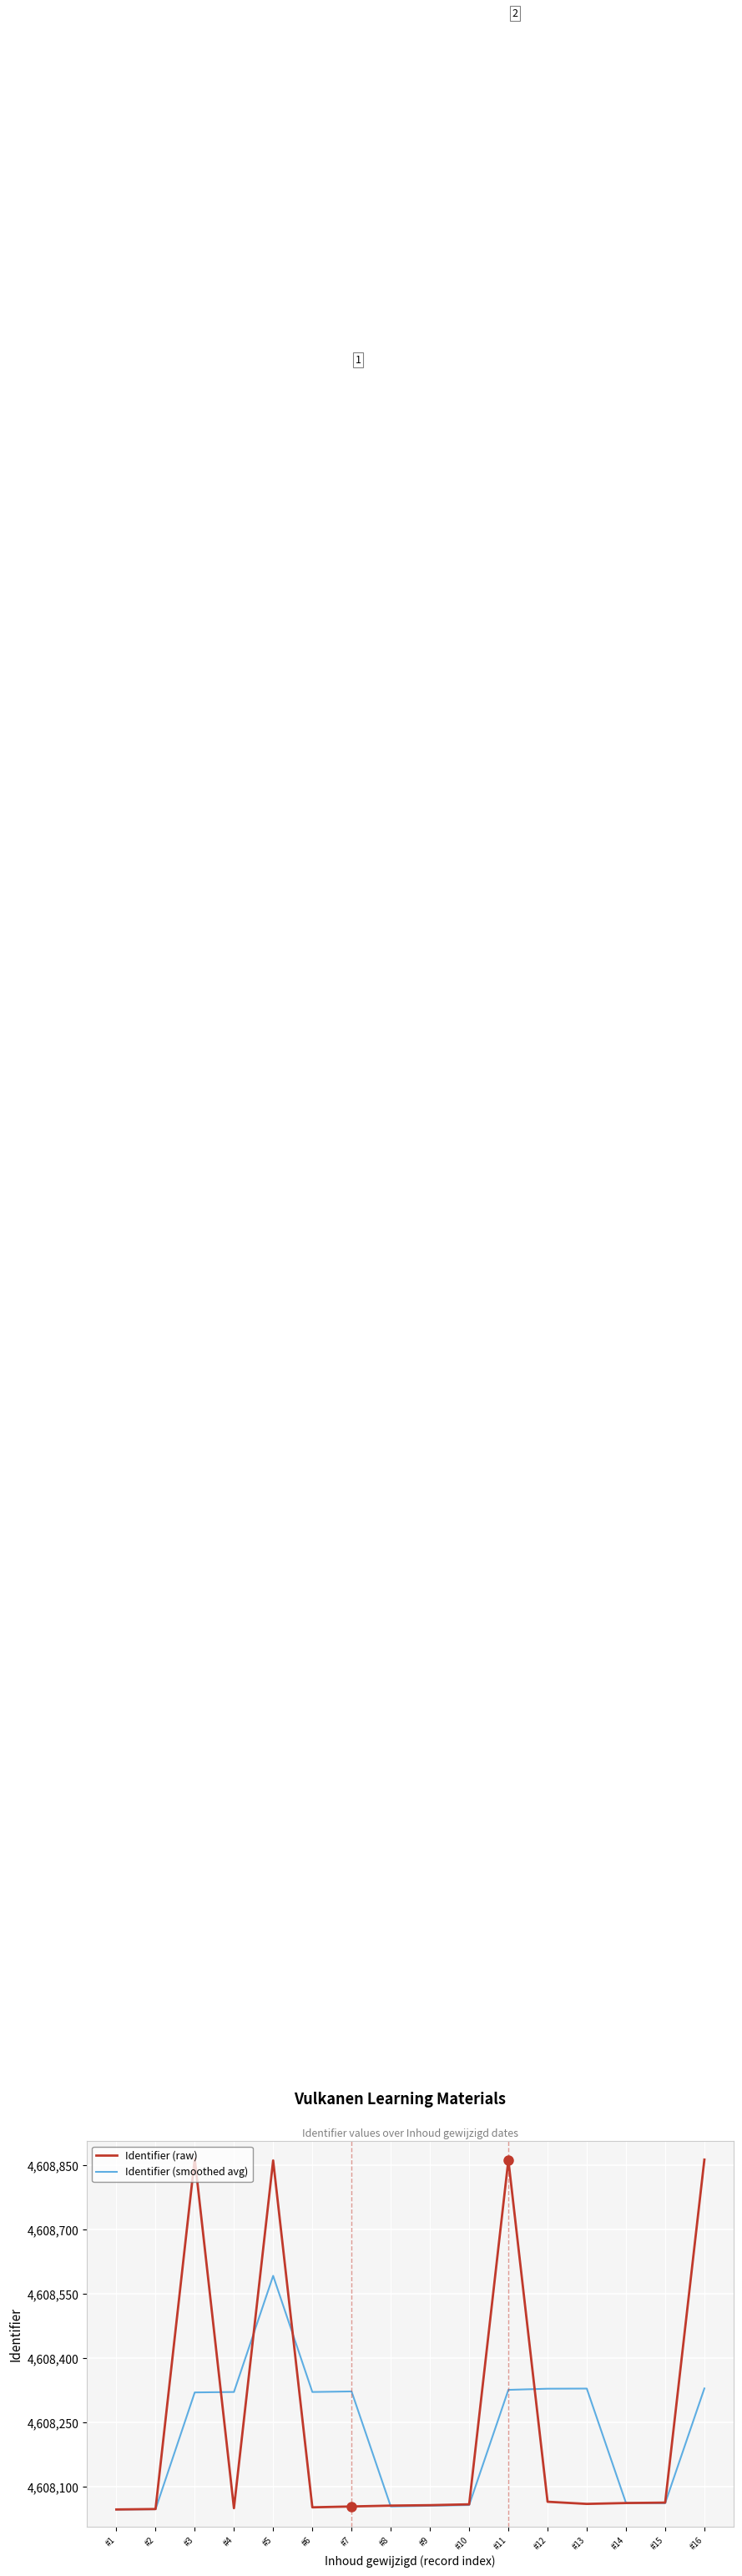

At how many categories does at least one series exceed 4608767?

4